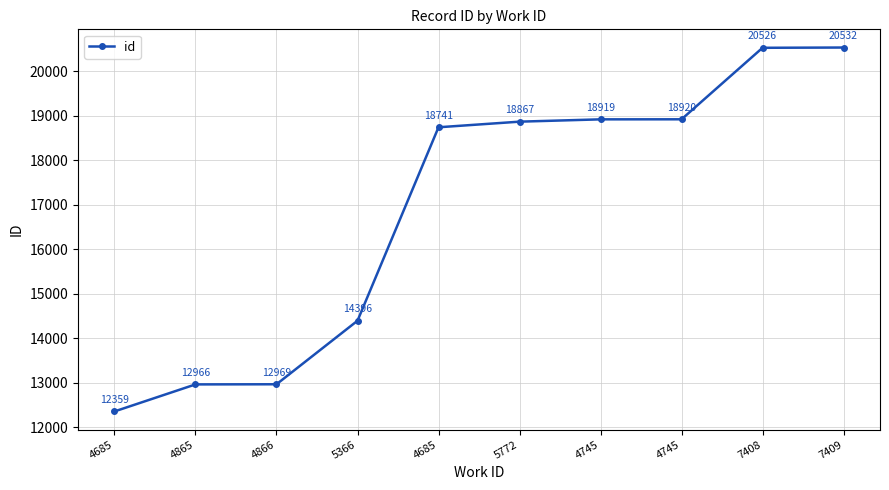

True or false: the data shows 18919 at 4745.

True